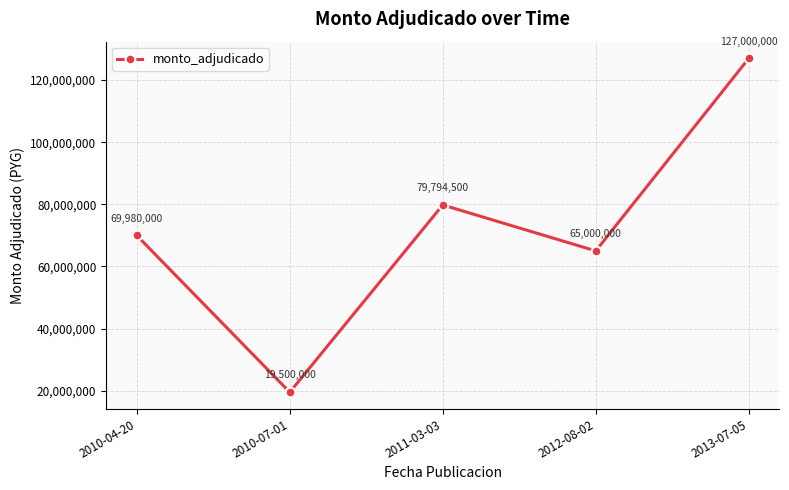

What value does the data have at 2013-07-05, to the nearest 50?

127000000